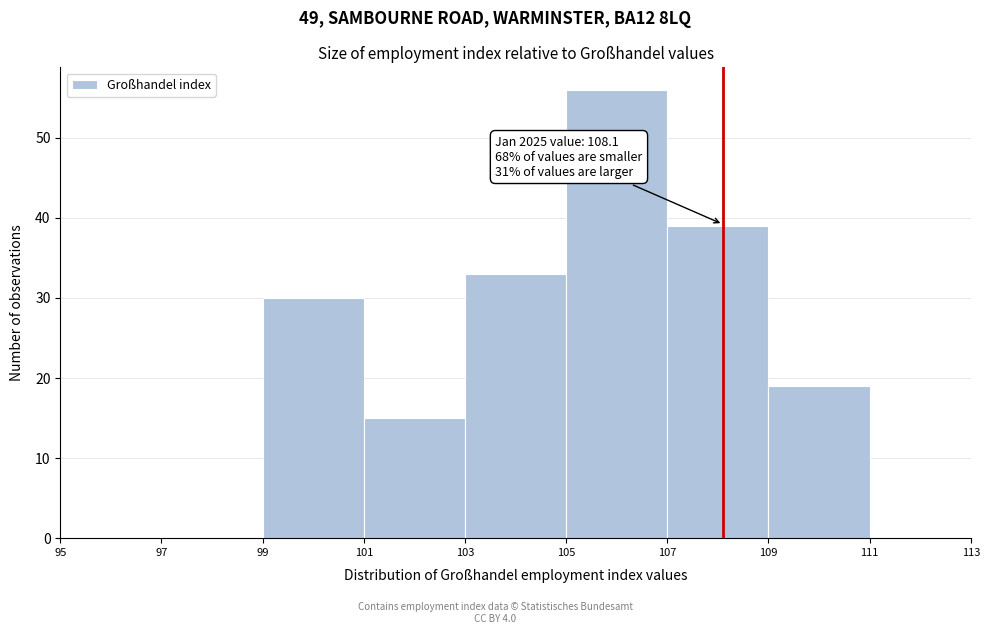

Which range on the x-axis has the tallest bar?

105 to 107